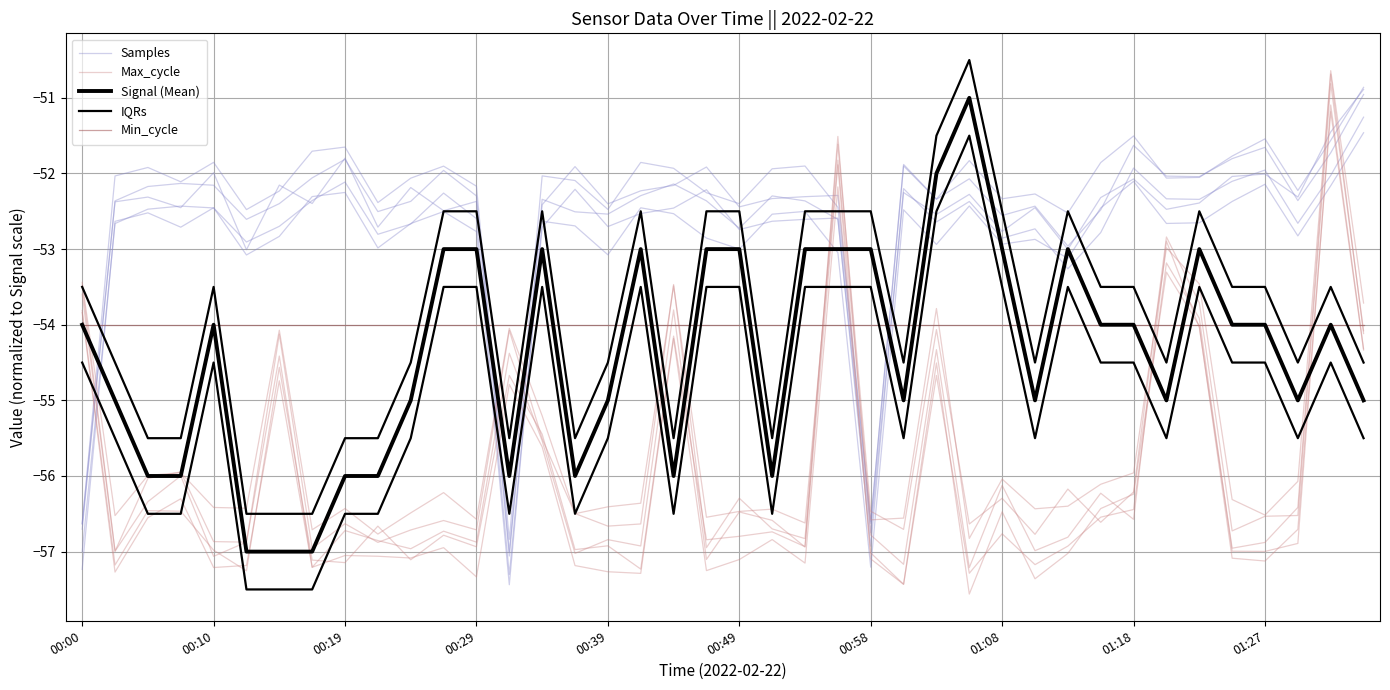

What is the total value across all series at 01:27?

-275.1